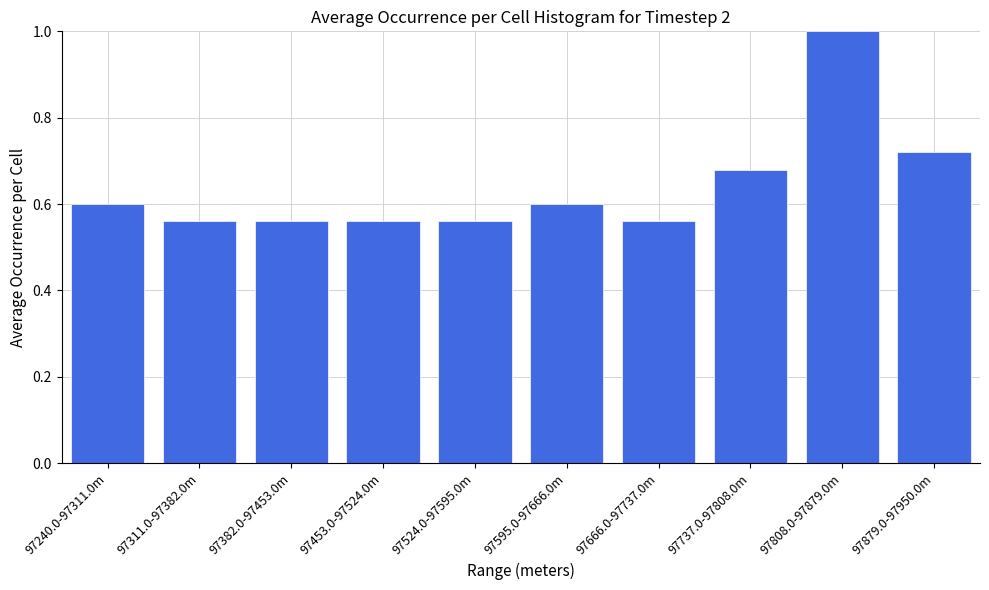

What is the difference between the maximum and second lowest values?

0.4